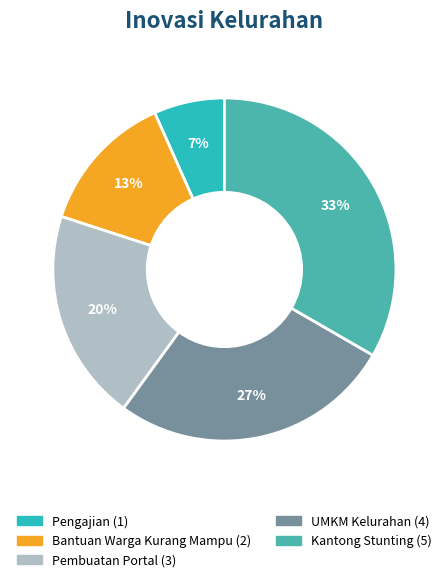

How many slices are in this pie chart?

5